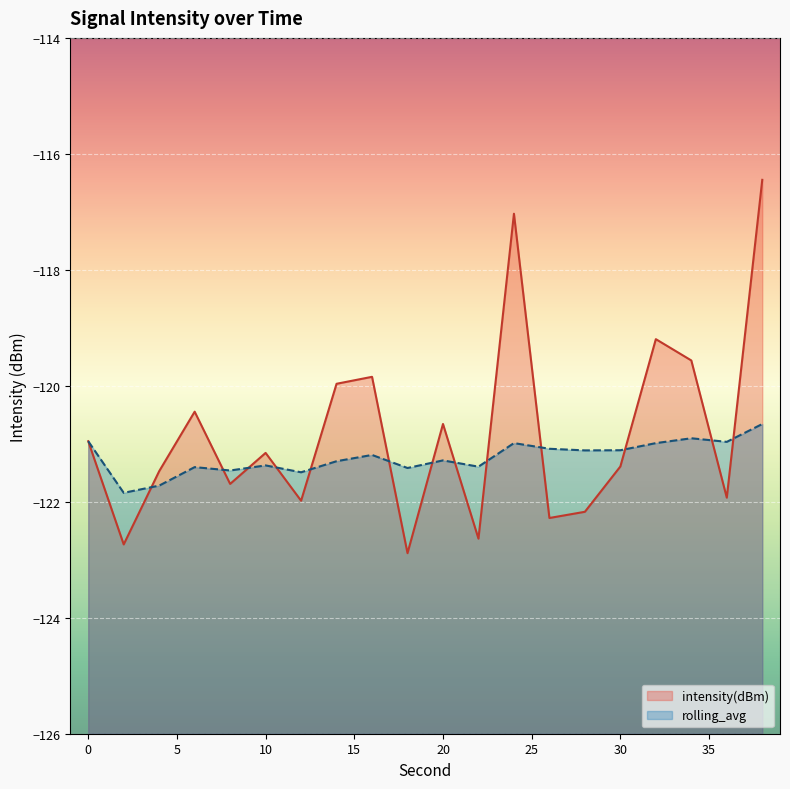

True or false: rolling_avg has a value of -121.4 at 10.

True